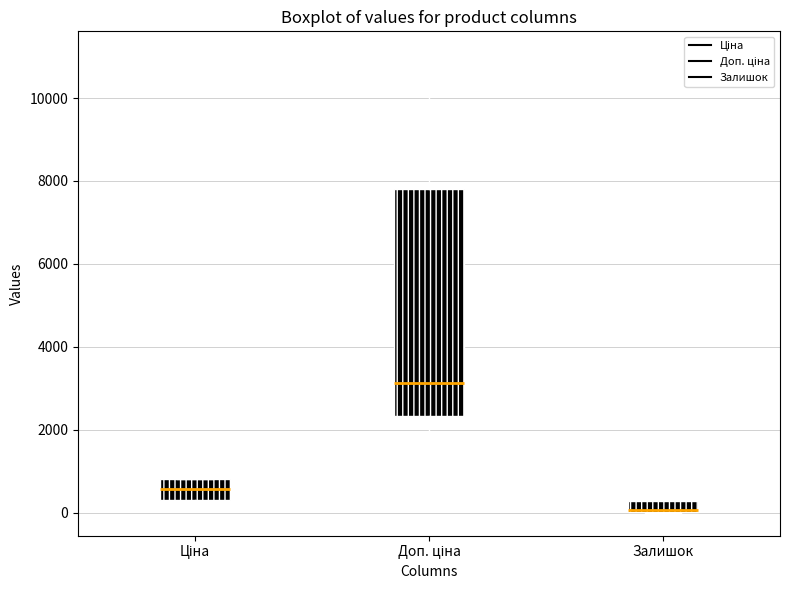

Which box has the lowest median line?

Залишок